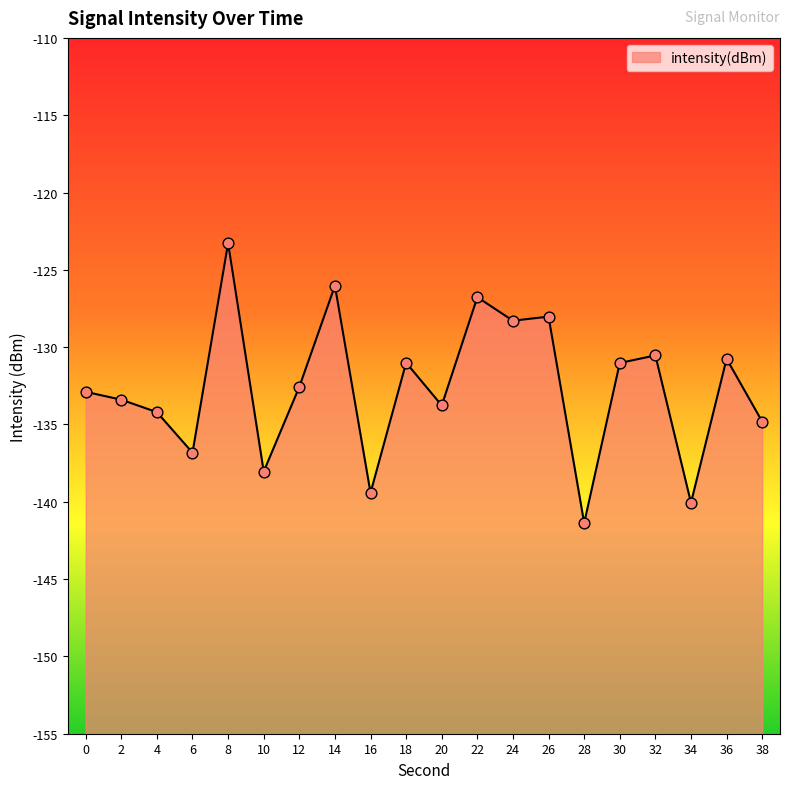

Which has a higher value, 12 or 28?

12